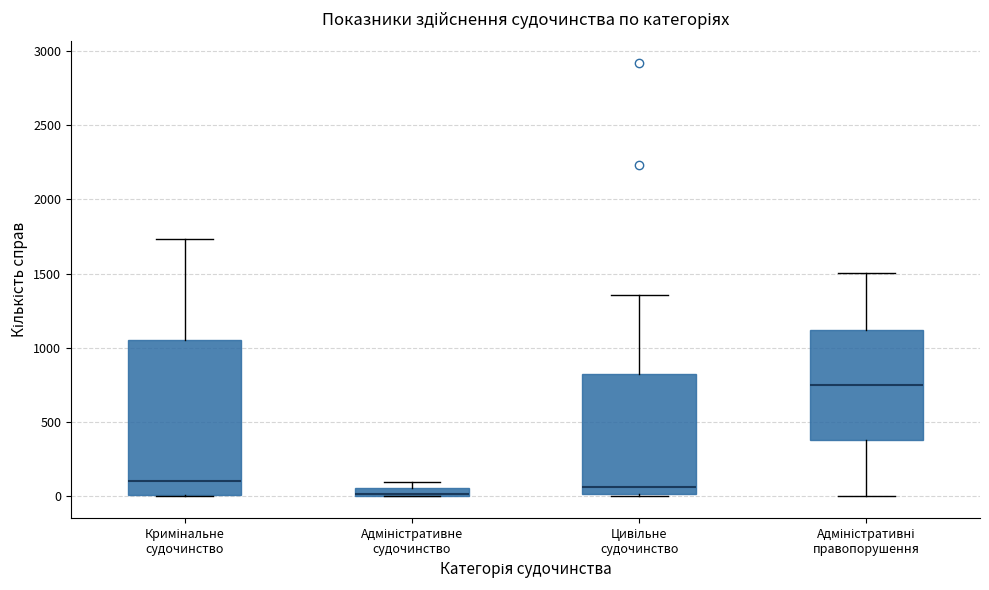

Which box has the highest median line?

Адміністративні правопорушення